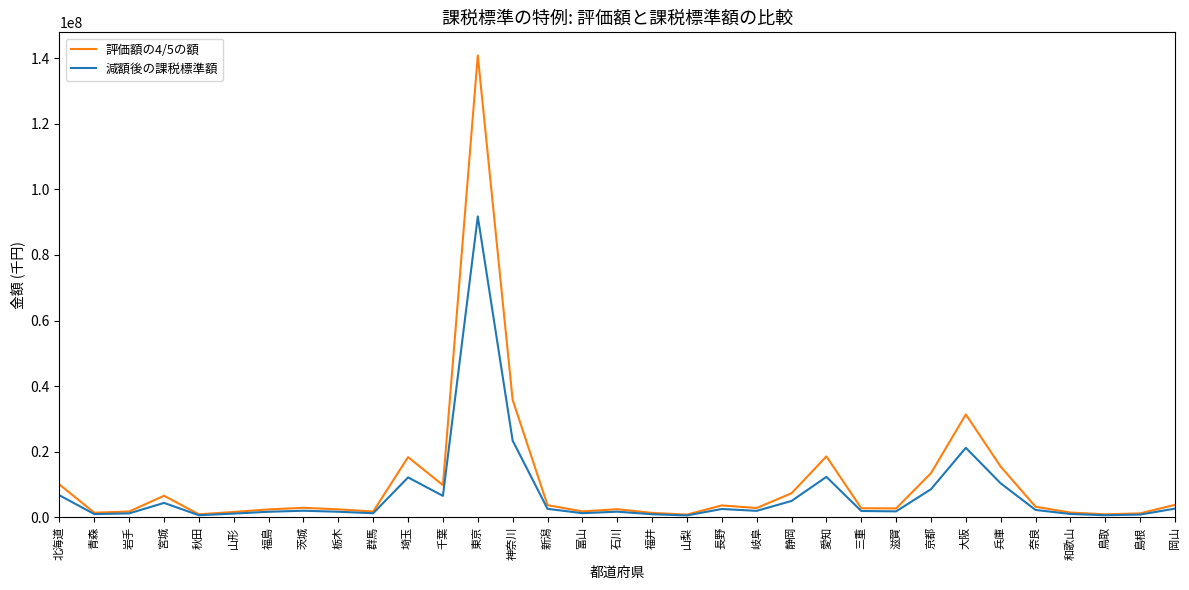

Where is 減額後の課税標準額 nearest to the value 46171104?

神奈川